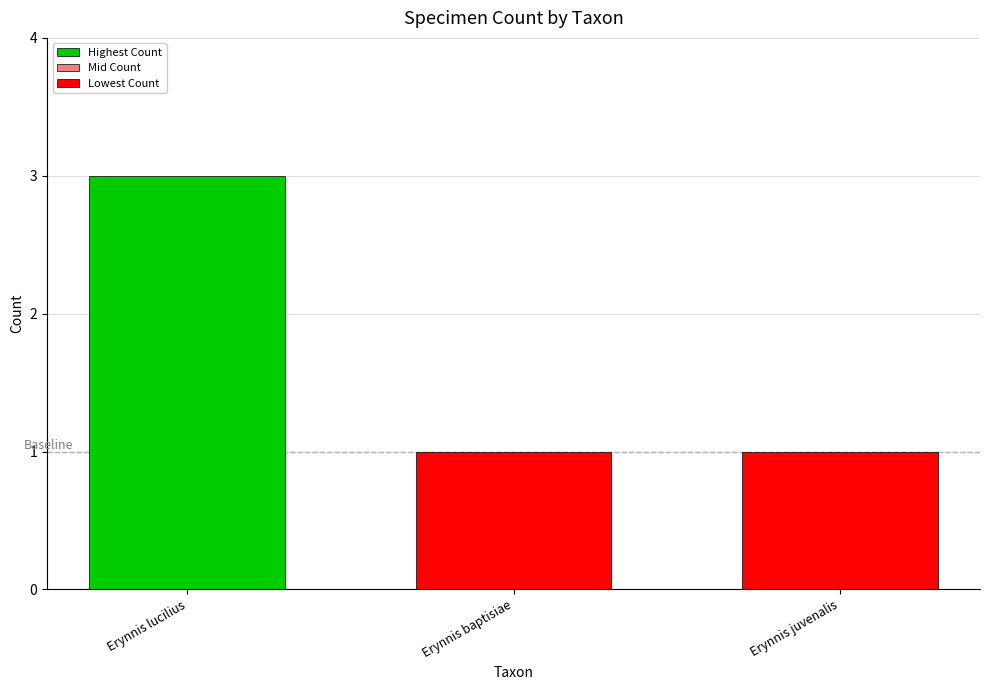

What is the label of the 3rd bar from the right?

Erynnis lucilius